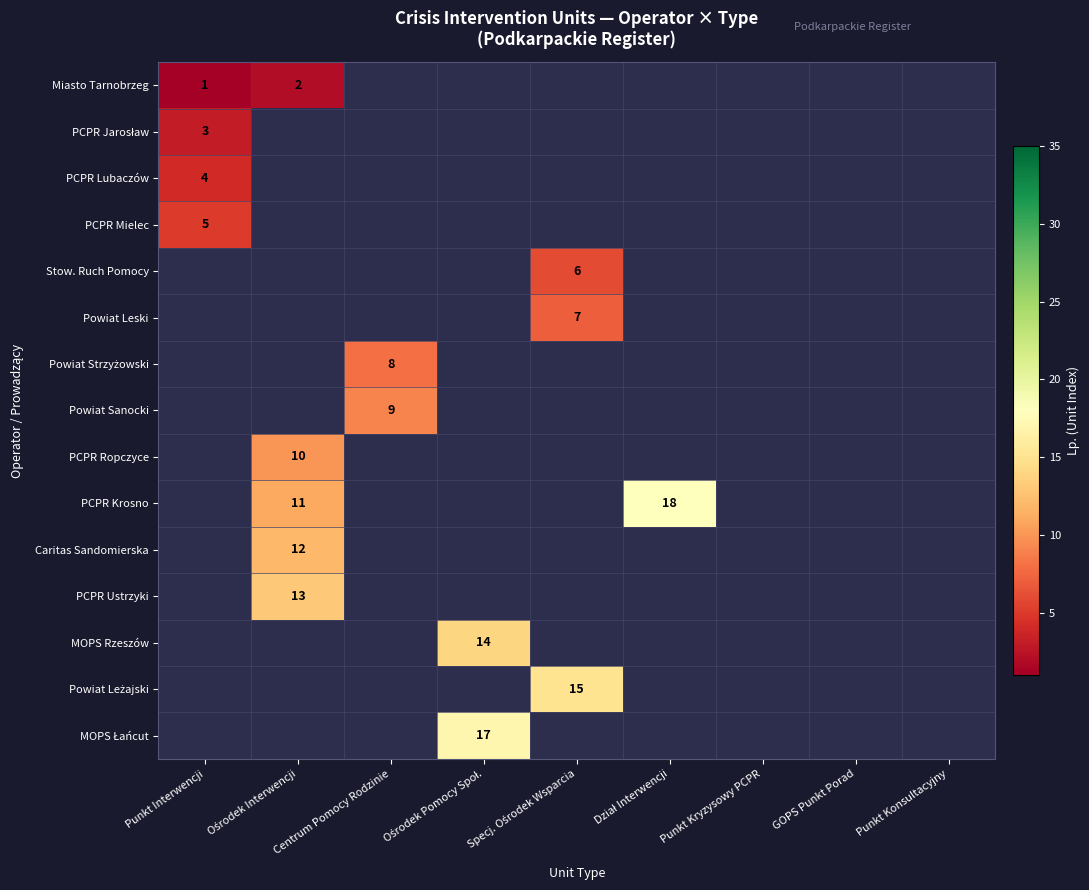

At which category does the chart reach its peak across all series?

Dział Interwencji